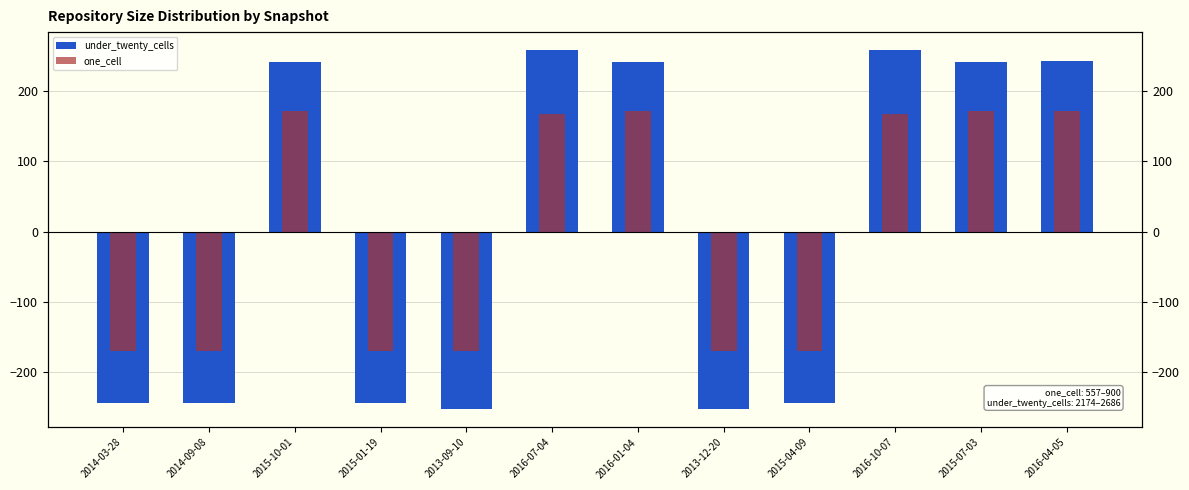

Which series has the widest spread of values?

under_twenty_cells